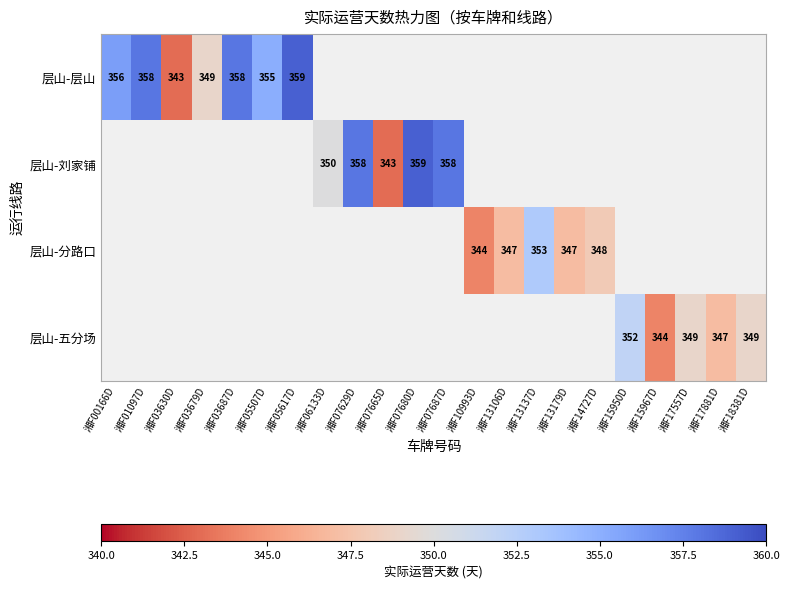

Count the number of data series in this chart.

4